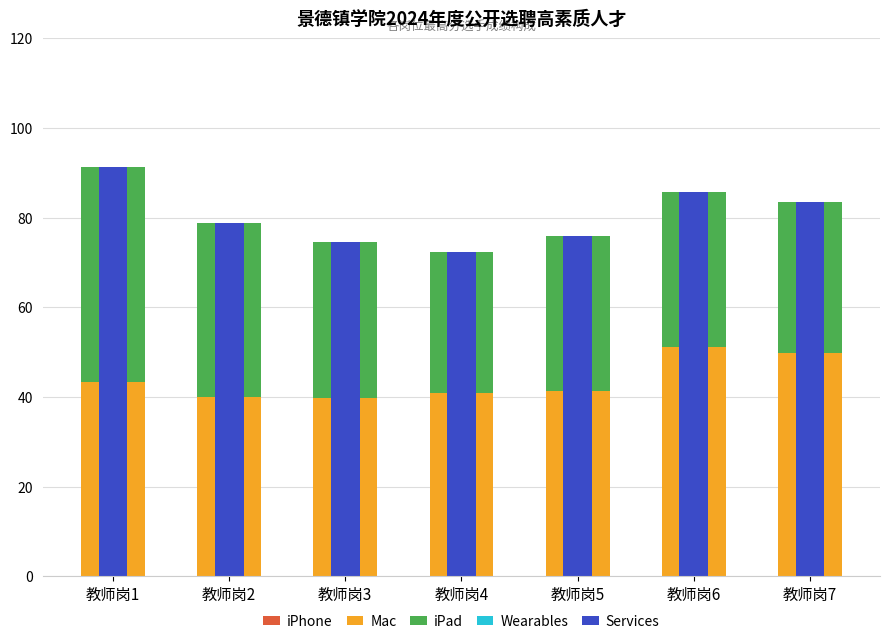

Rank the series at 教师岗4 from highest to lowest value.

Services, Mac, iPad, iPhone, Wearables